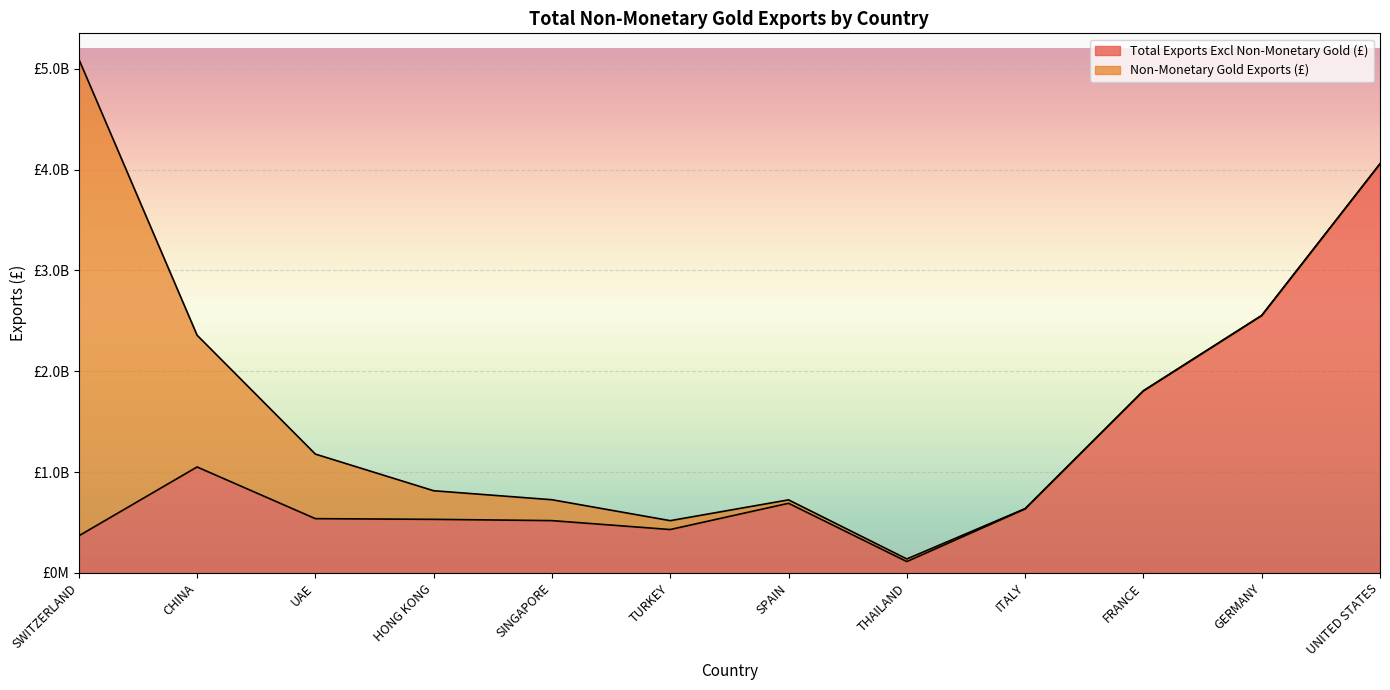

What is the difference between the values at GERMANY and UAE?

2013304499